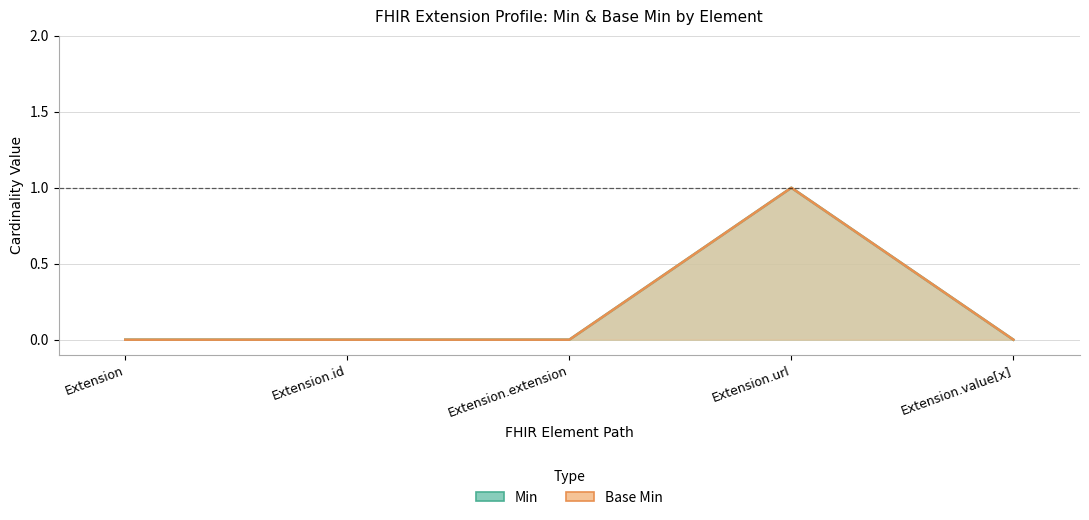

Rank the series by their maximum value, from highest to lowest.

Min, Base Min